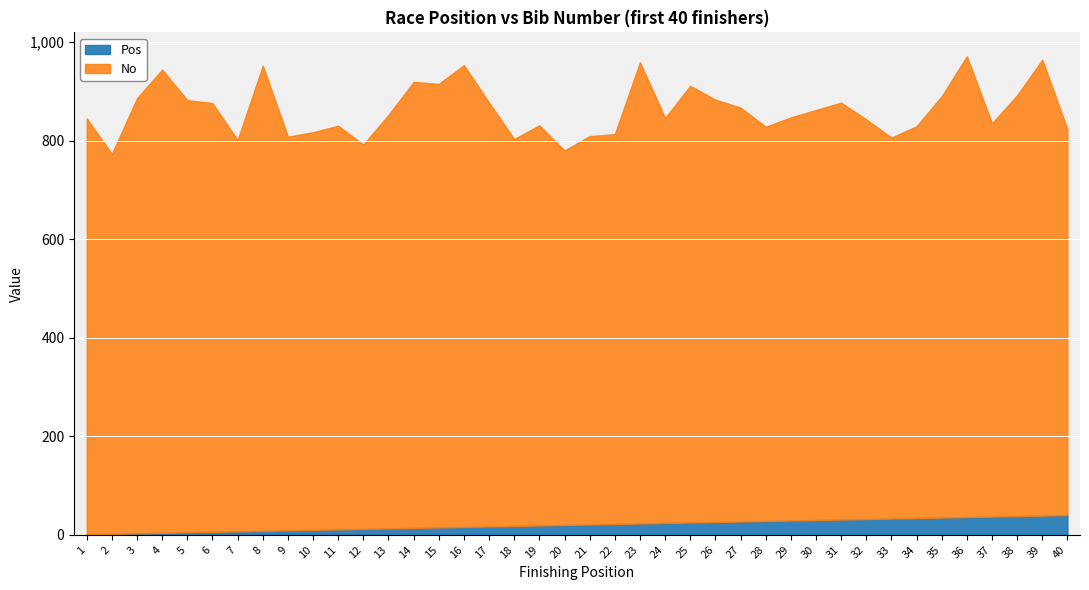

The value of Pos at 32 is 32. True or false?

True